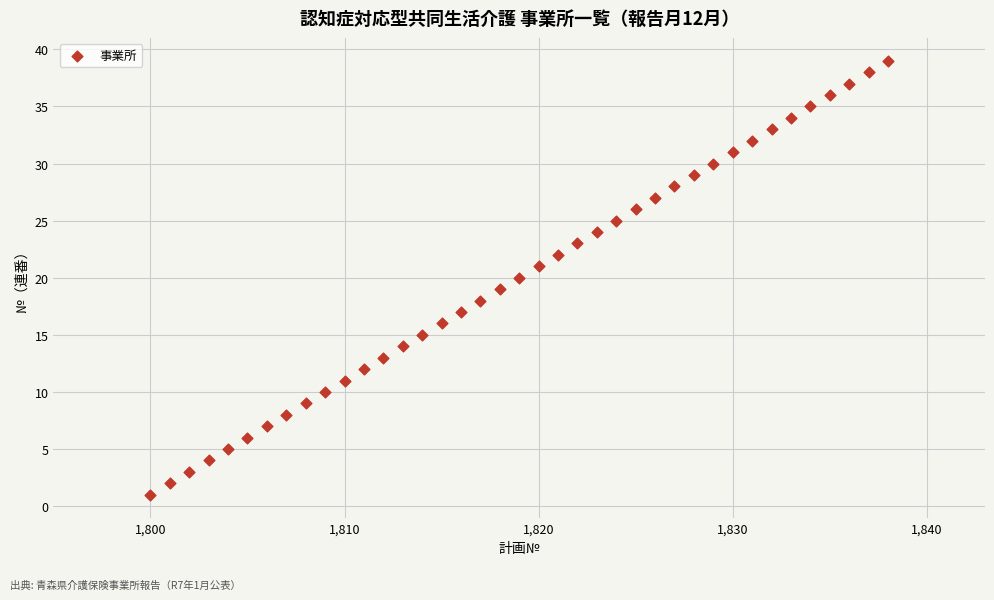

What is the range of Y values (max minus min)?

38